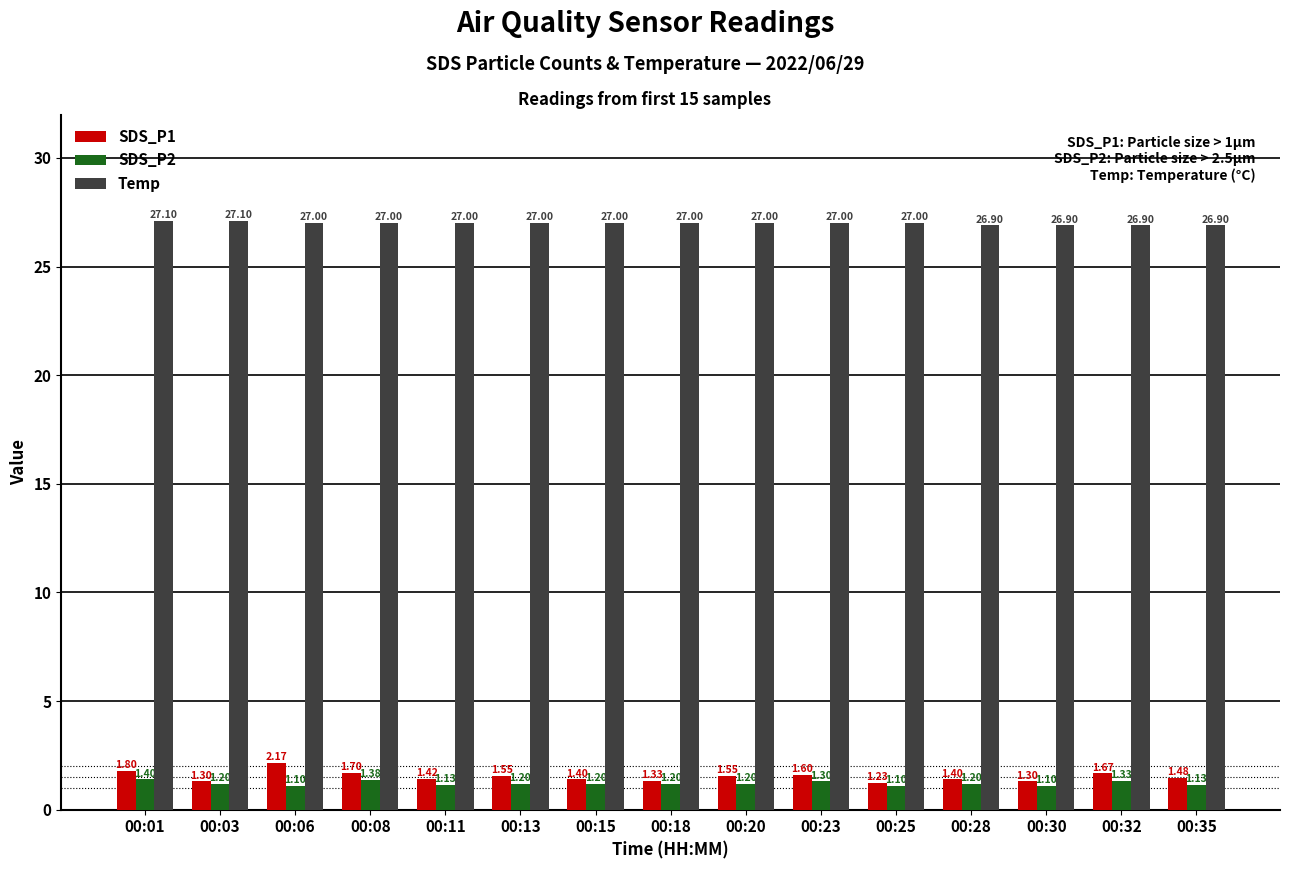

What is the difference between the maximum and minimum values in the SDS_P1 series?

0.9